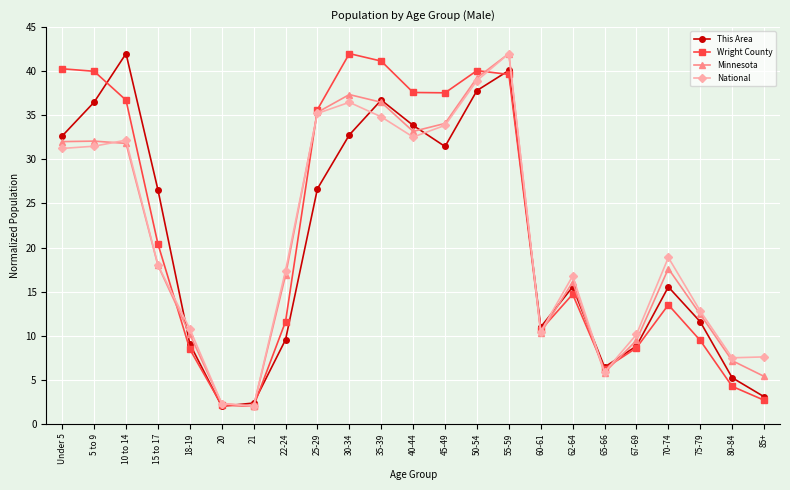

What is the highest value of the Minnesota series?

42.0